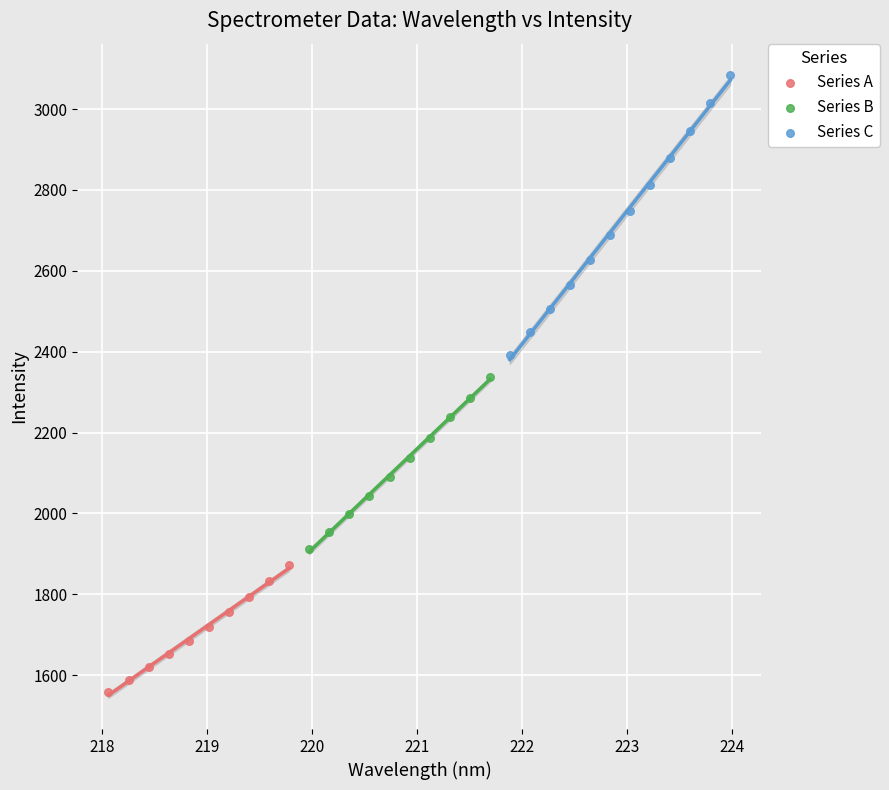

Which series contains the highest Y value?

Series C